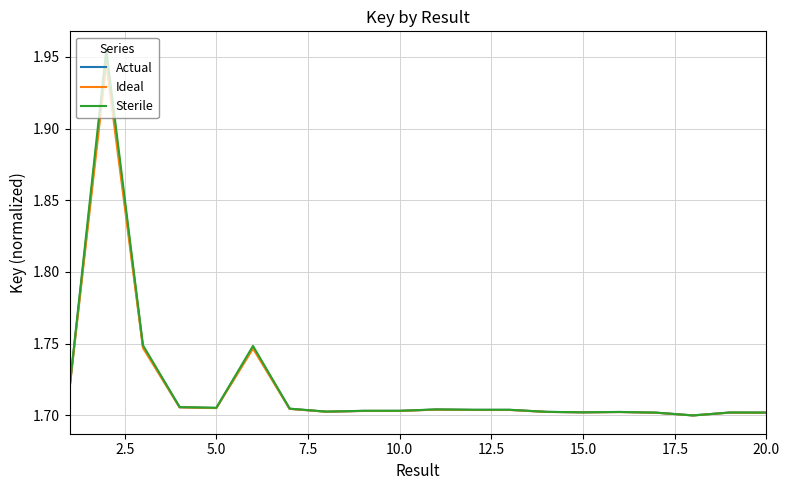

Count the number of categories in the chart.

20